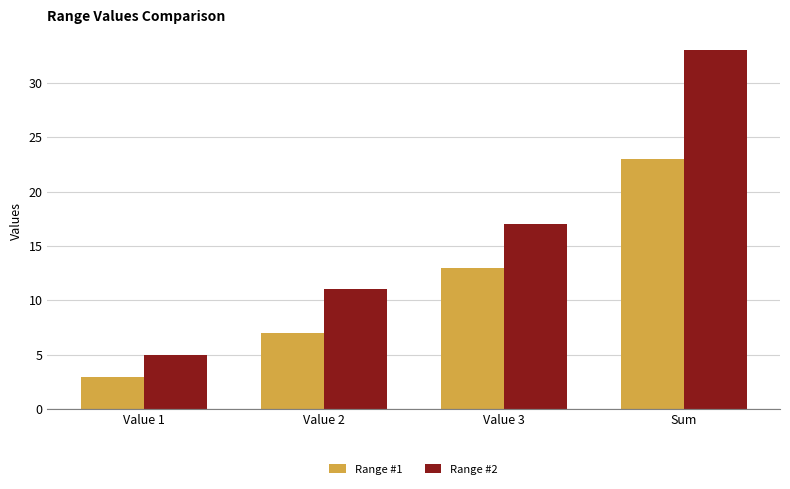

What is the value of the Range #2 bar at the 2nd from the left?

11